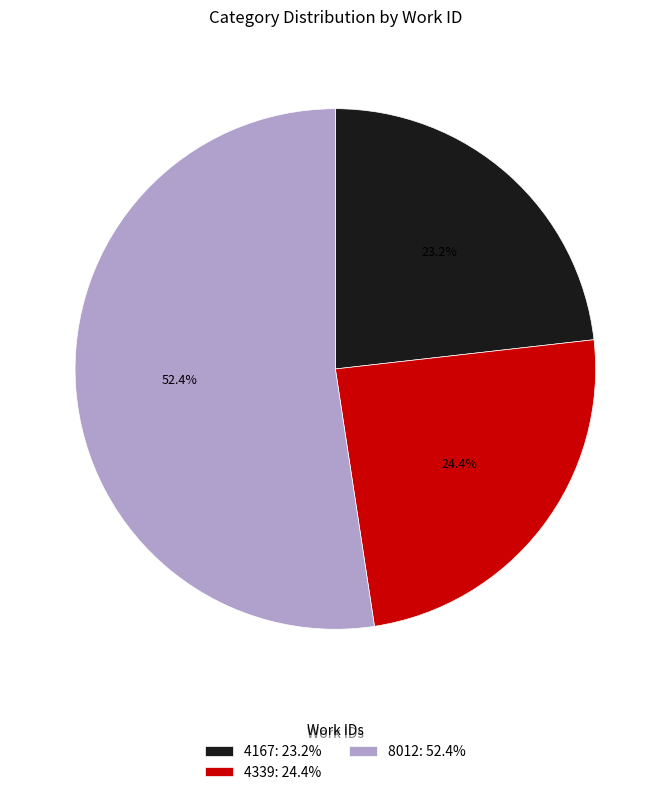

Which has a higher value, 8012 or 4339?

8012